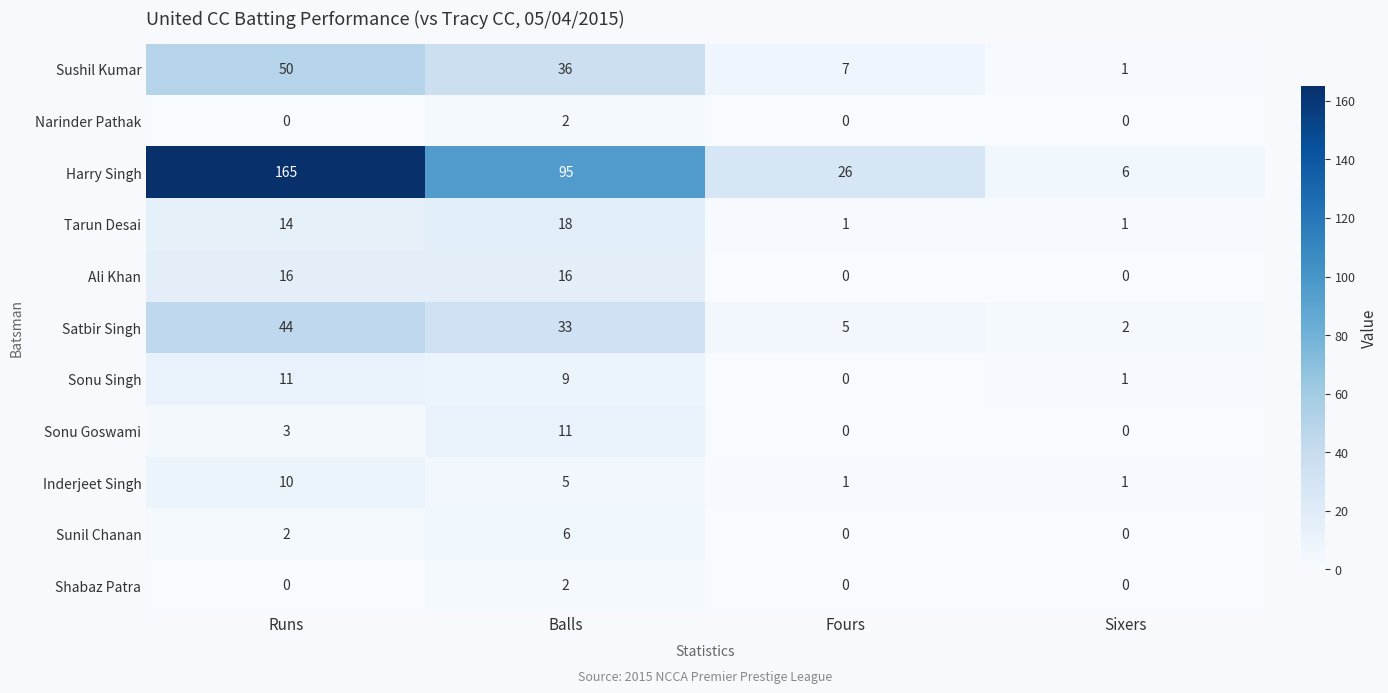

Which series has the largest total across all categories?

Harry Singh